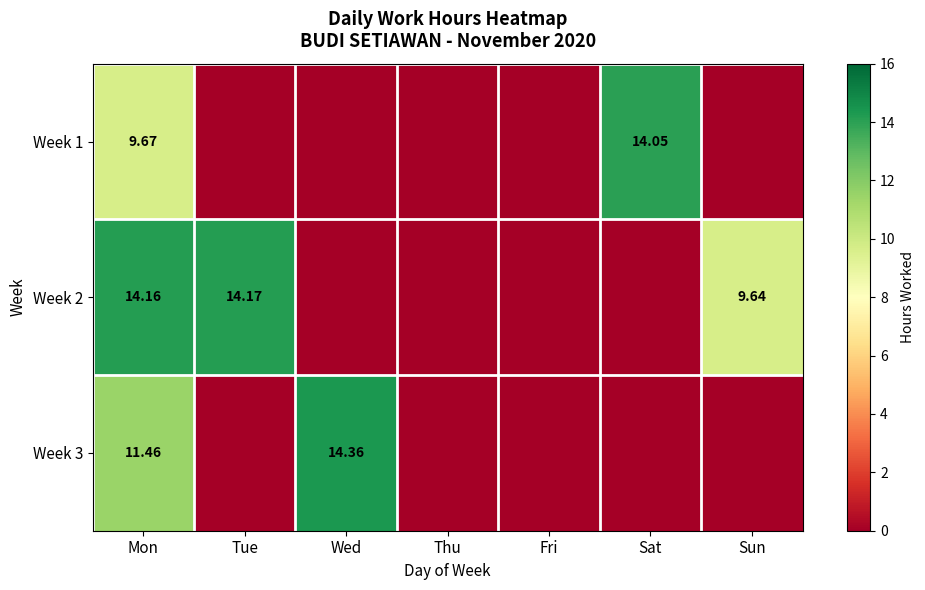

What is the maximum value for Week 2?

14.2